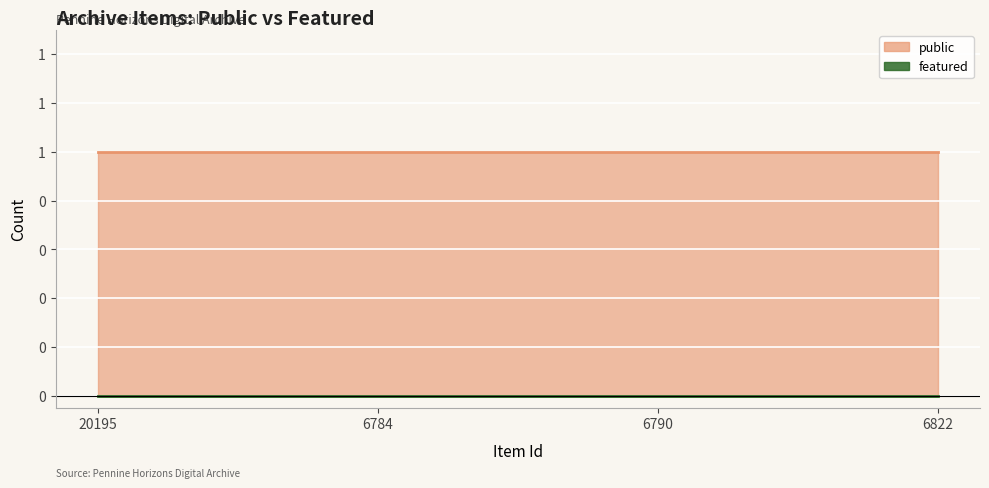

Reading left to right, list all the values displayed in this chart.

public: 20195=1	6784=1	6790=1	6822=1
featured: 20195=0	6784=0	6790=0	6822=0